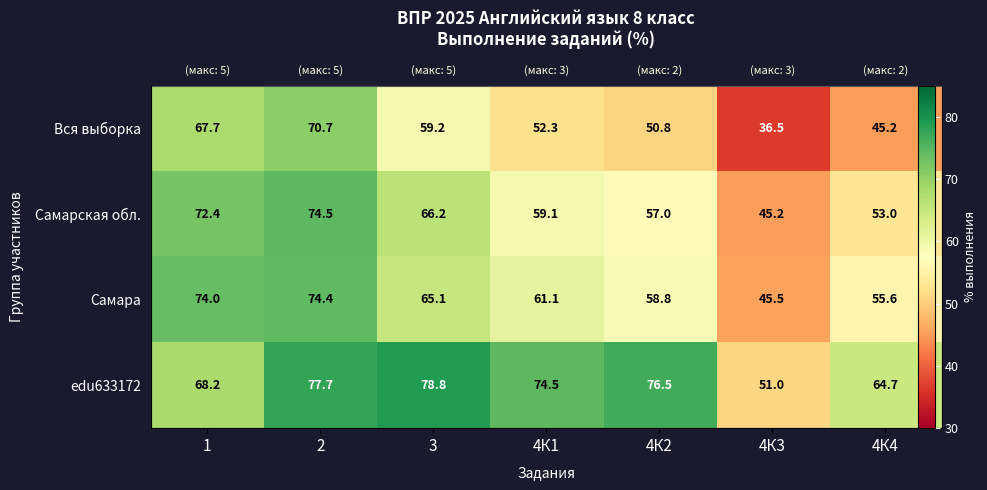

How many distinct data groups are displayed?

4